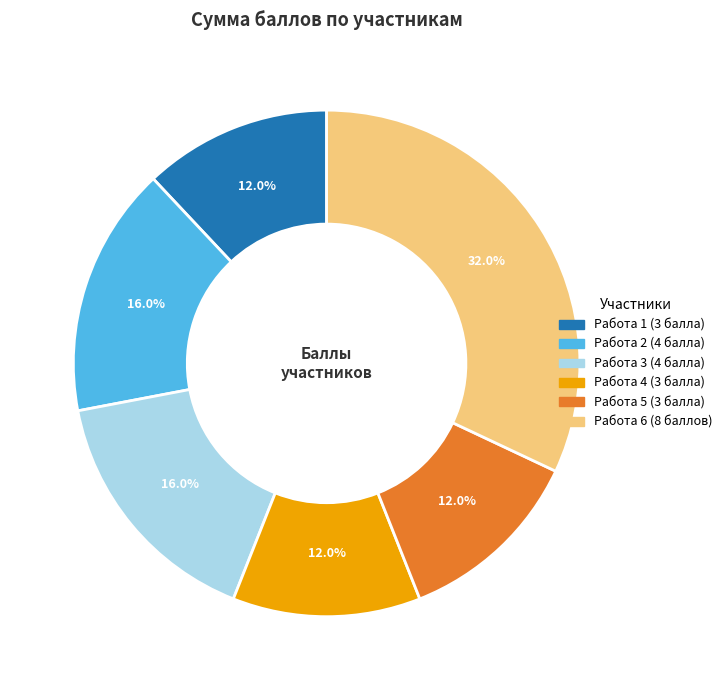

To the nearest percent, what percentage of the pie is Работа 6?

32%